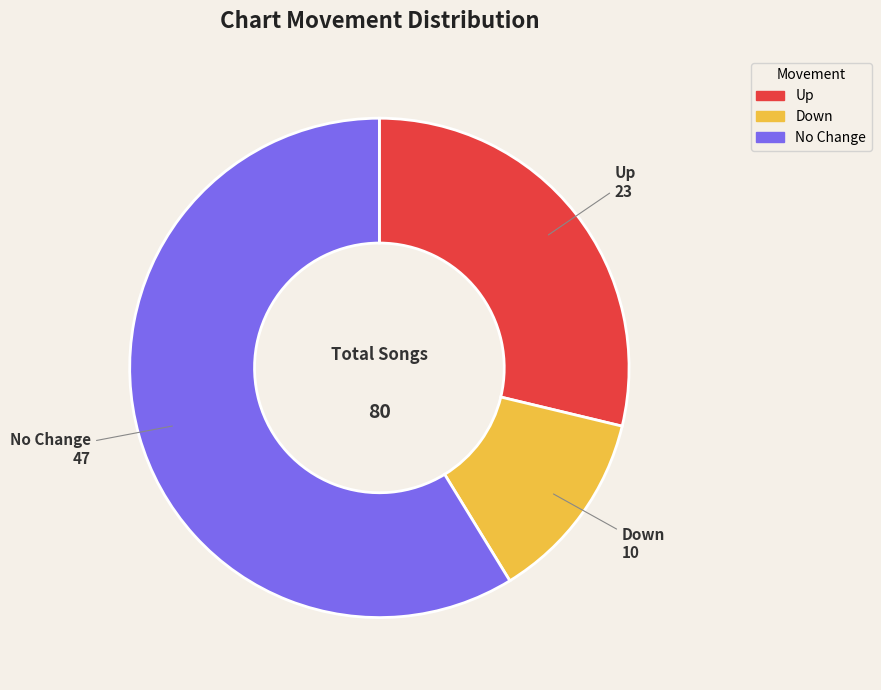

Is there a majority slice in this chart?

Yes